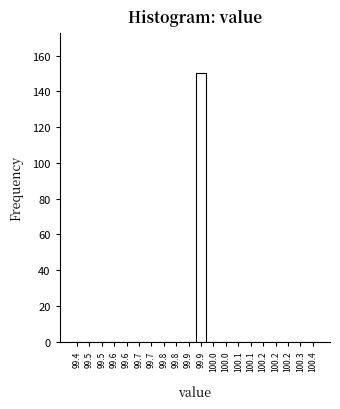

Count the number of categories in the chart.

20